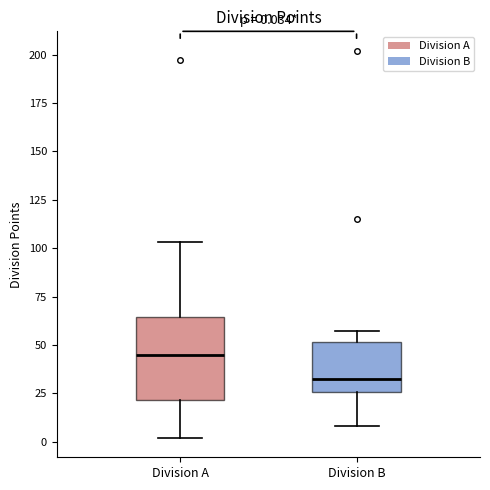

Which box's median line is the highest?

Division A